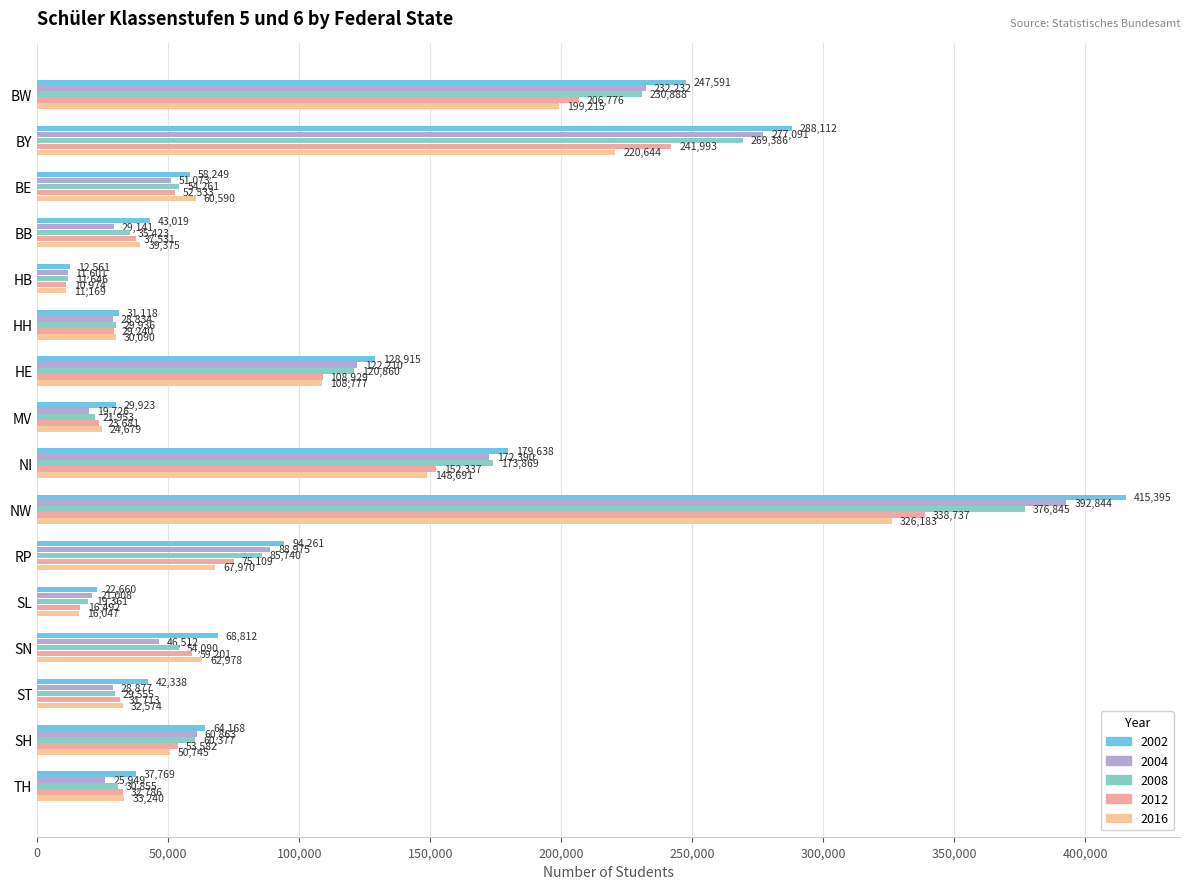

What are all the series names shown in the legend?

2002, 2004, 2008, 2012, 2016